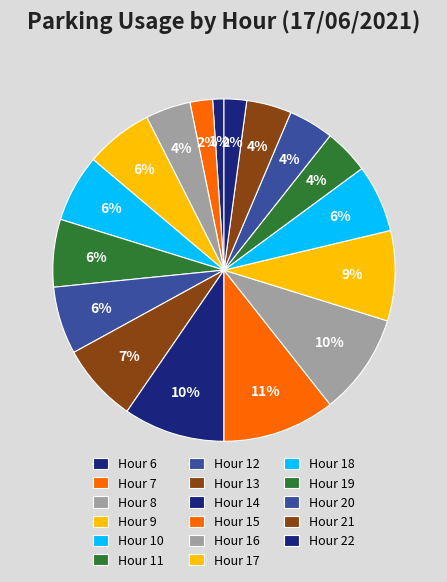

What is the largest slice in the pie chart?

15